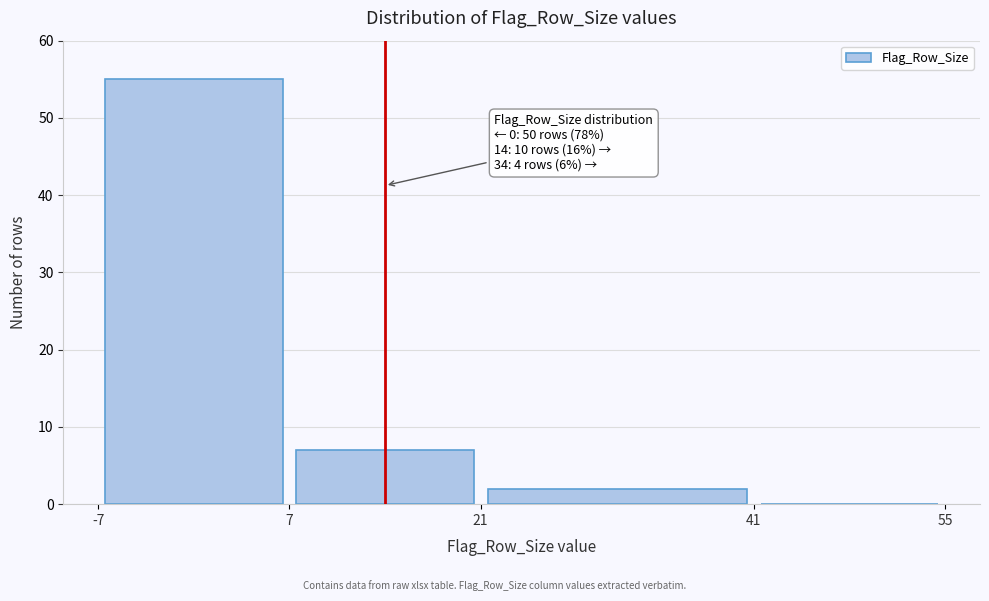

Which range on the x-axis has the tallest bar?

-7 to 7